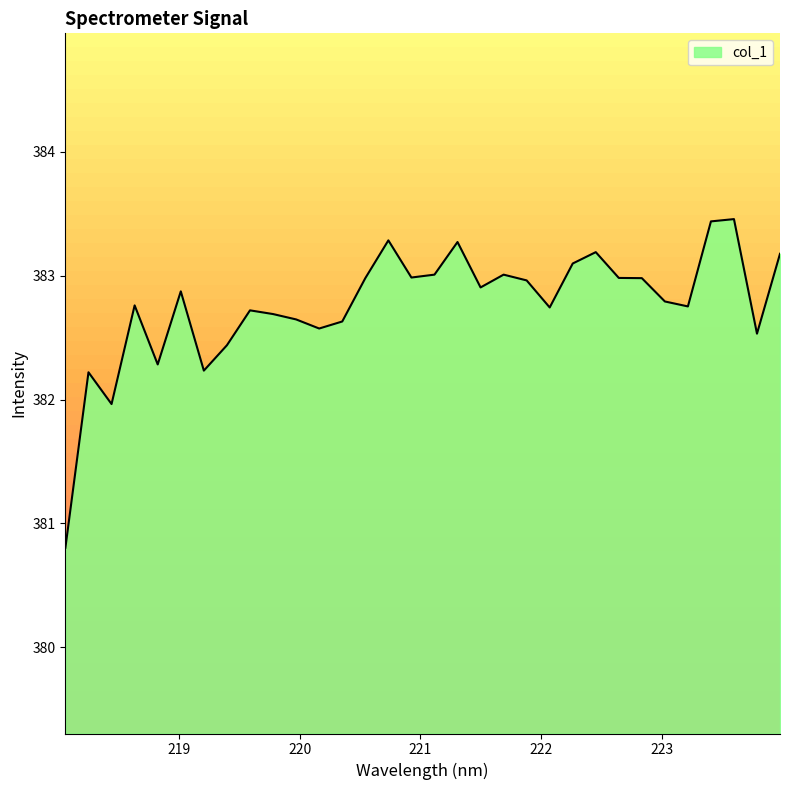

Which label corresponds to the smallest value in the chart?

218.0596